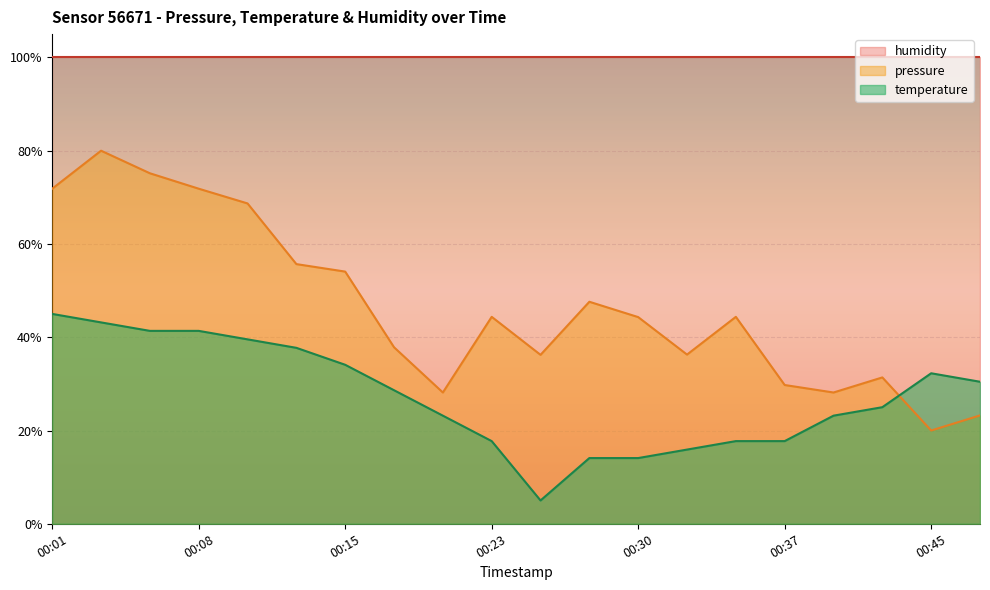

How many intersections are there between temperature and pressure?

1